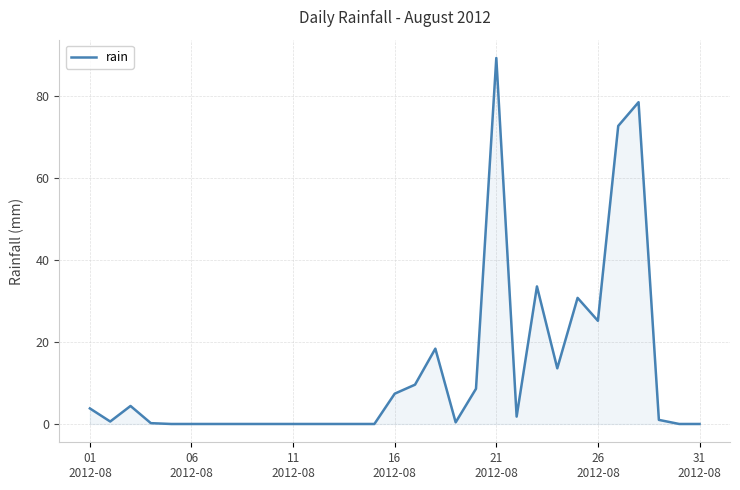

What is the difference between the maximum and minimum values?

89.4